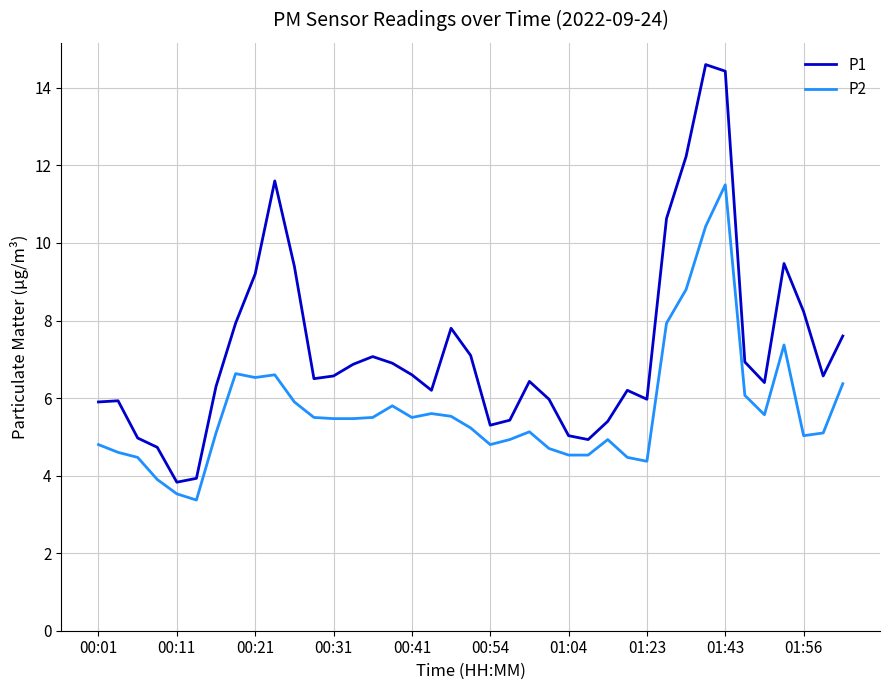

Which series has the largest range (max minus min)?

P1